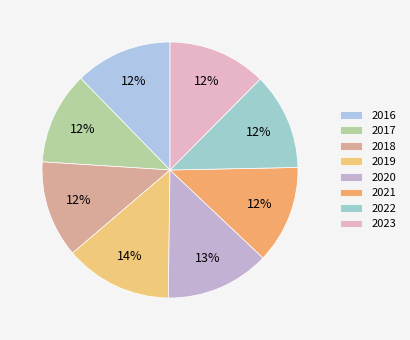

Count the number of slices in the pie.

8